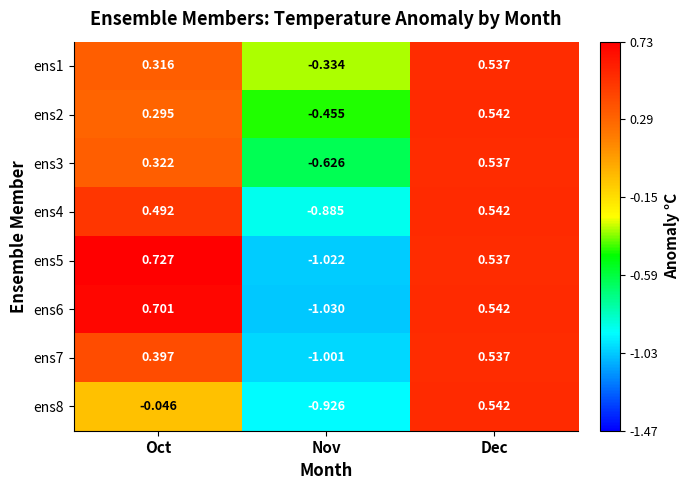

Rank the categories by ens4 value from lowest to highest.

Nov, Oct, Dec